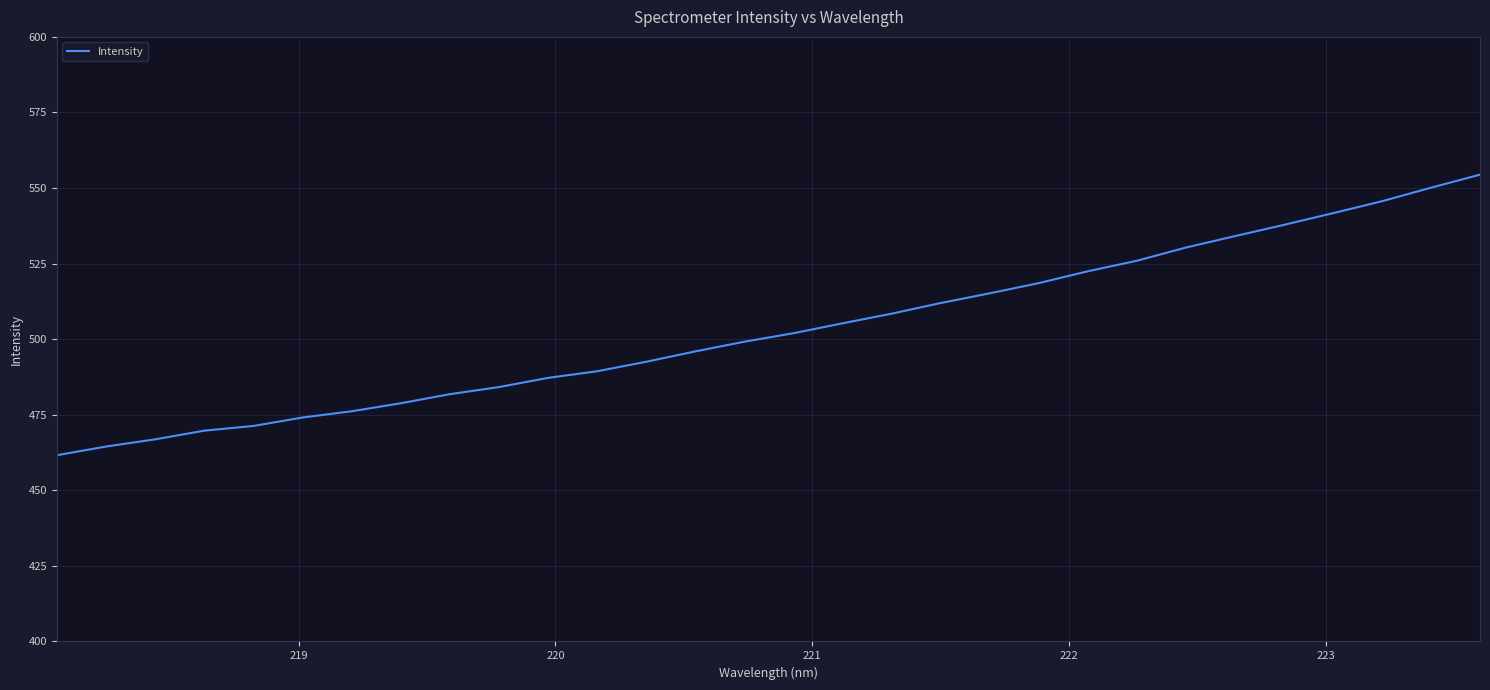

What is the maximum value shown in the chart?

554.4